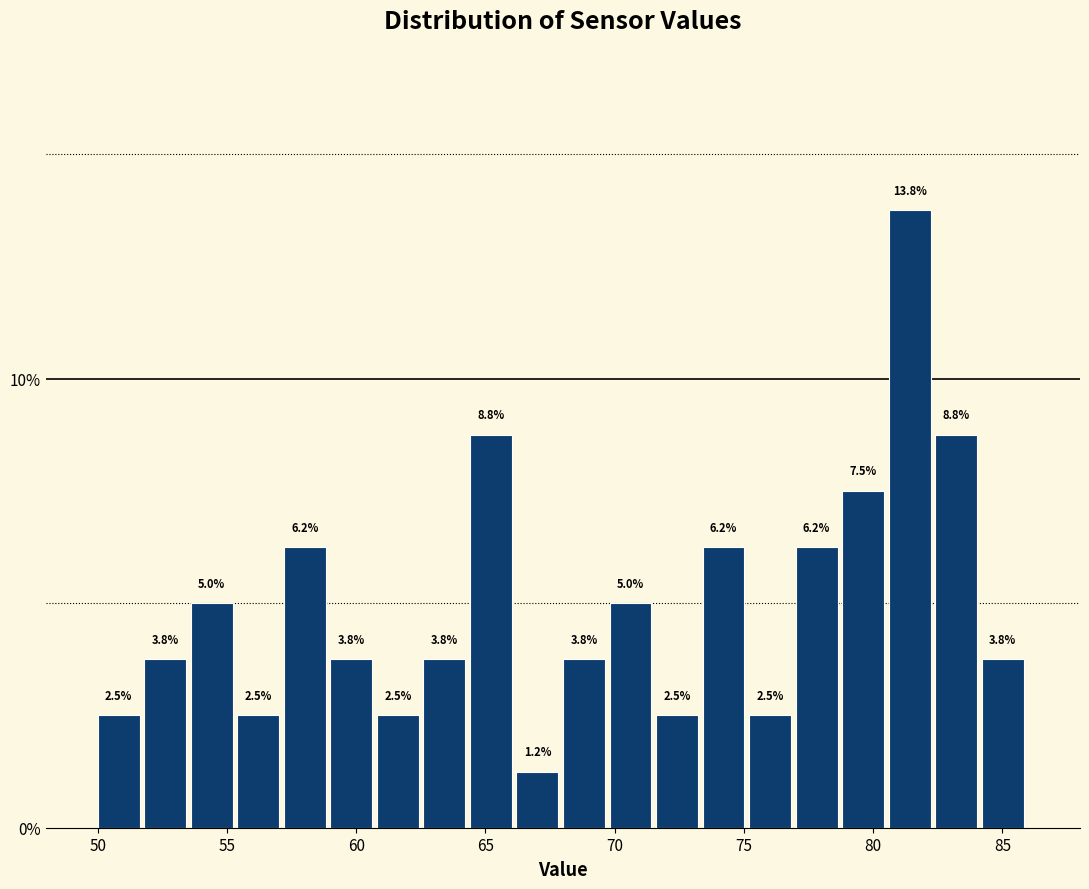

Read against the x-axis, roughly where is the centre of the tallest bar?

81.5